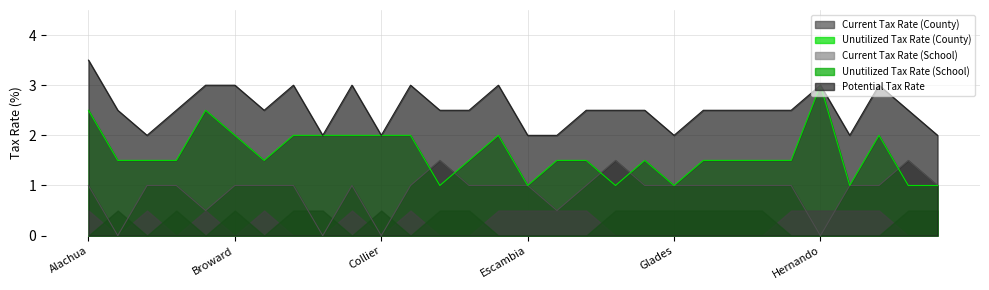

At which category does Current Tax Rate (County) reach its first local valley?

Baker